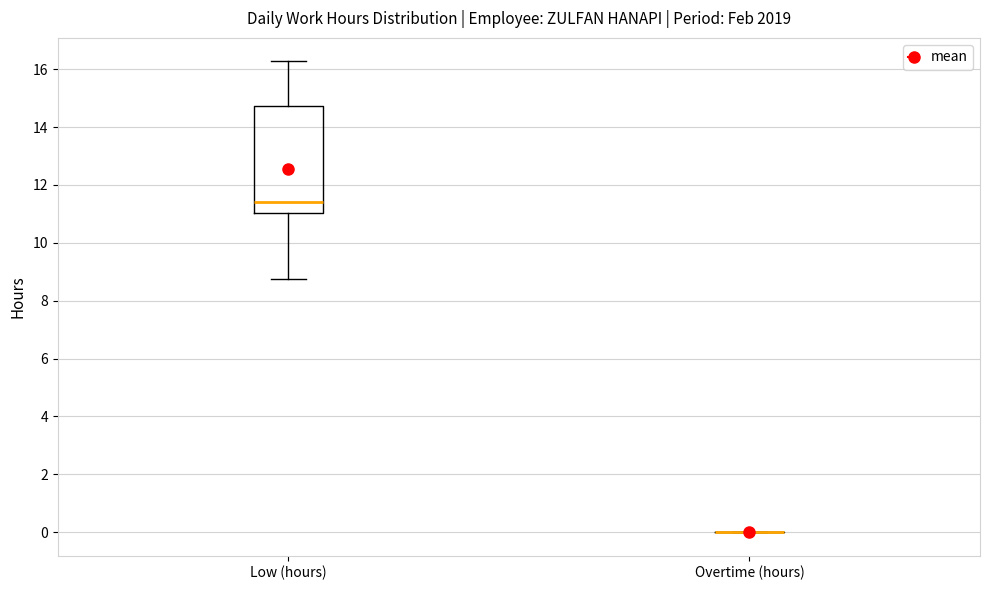

Reading left to right, read every box against the y-axis: the position of its median line, the range the box covers, and the ends of its whiskers. The values are not printed on the chart, so give them approximately, as read against the axis.

Low (hours): median 11.4, box 11.0 to 14.8, whiskers 8.8 to 16.2
Overtime (hours): box collapsed to a line at 0.0, whiskers 0.0 to 0.0